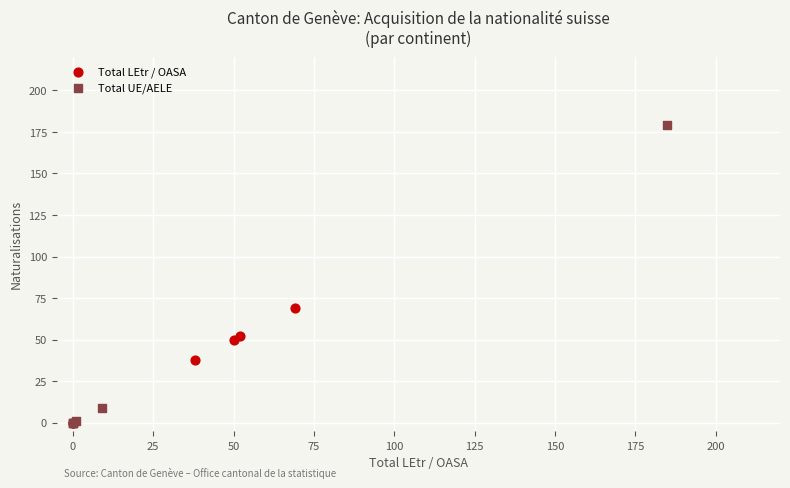

What are all the series names shown in the legend?

Total LEtr / OASA, Total UE/AELE